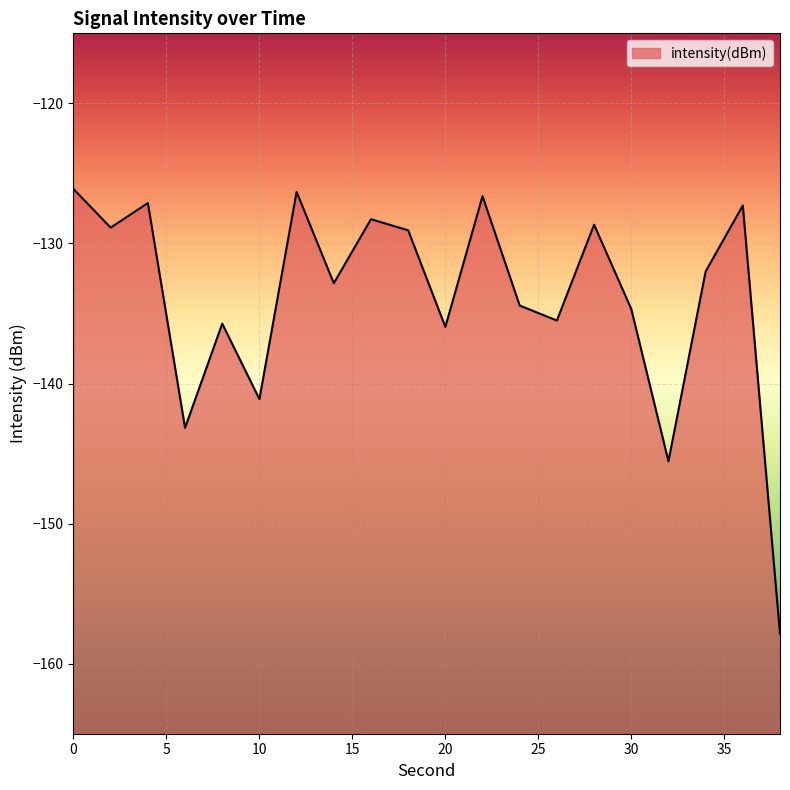

Reading left to right, what are all the values shown in this chart?

-126.1	-128.9	-127.1	-143.2	-135.7	-141.1	-126.3	-132.8	-128.3	-129.1	-136.0	-126.6	-134.4	-135.5	-128.7	-134.7	-145.6	-132.0	-127.3	-157.9